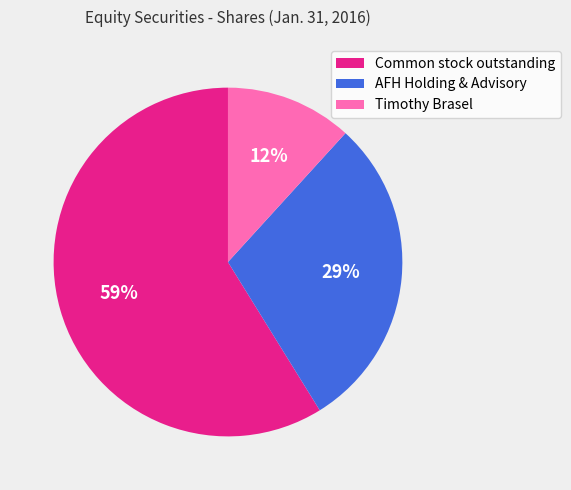

Do Timothy Brasel and Common stock outstanding together represent more than half of the pie?

Yes